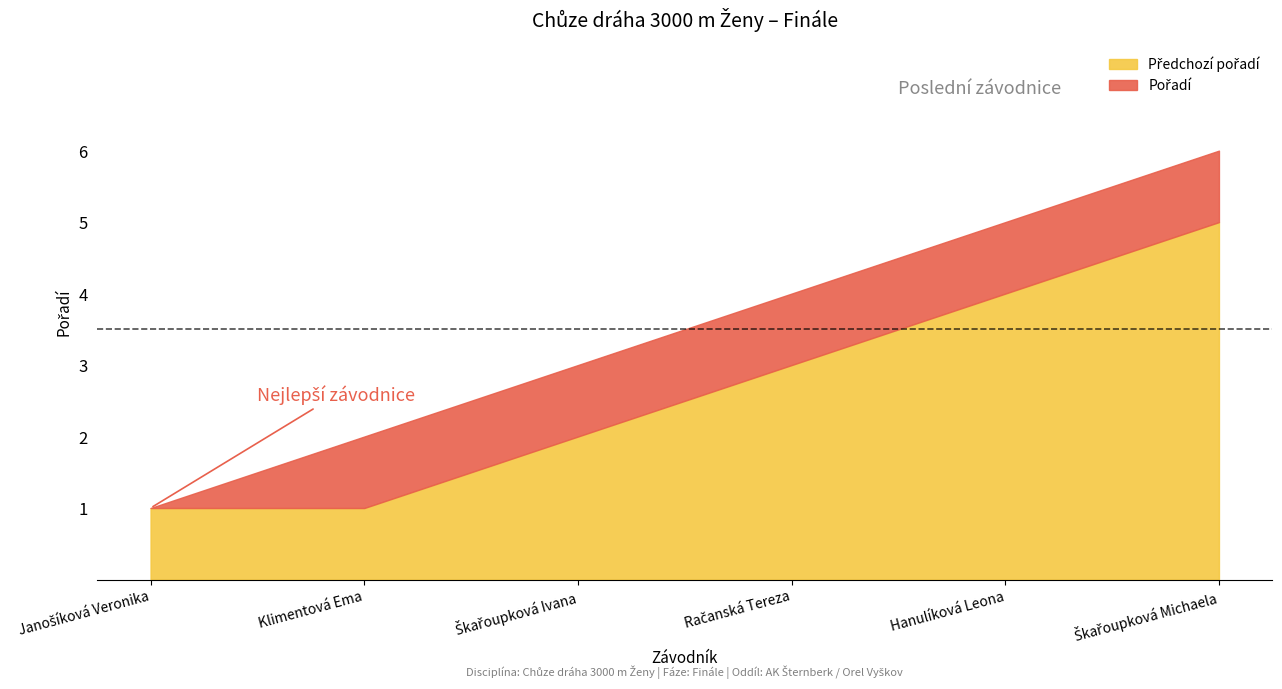

The value at Klimentová Ema is 3. True or false?

False